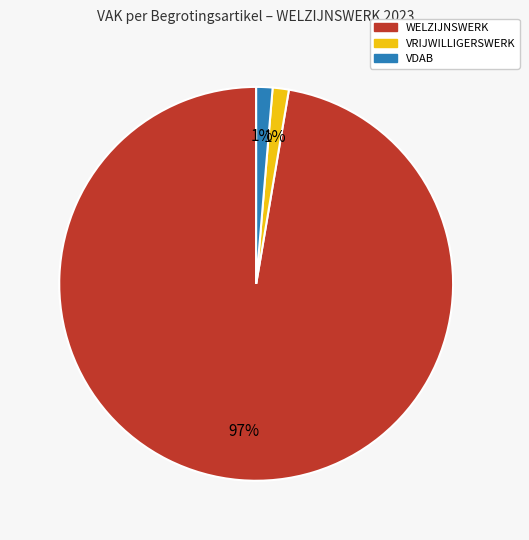

To the nearest percent, what is the average slice percentage?

33%